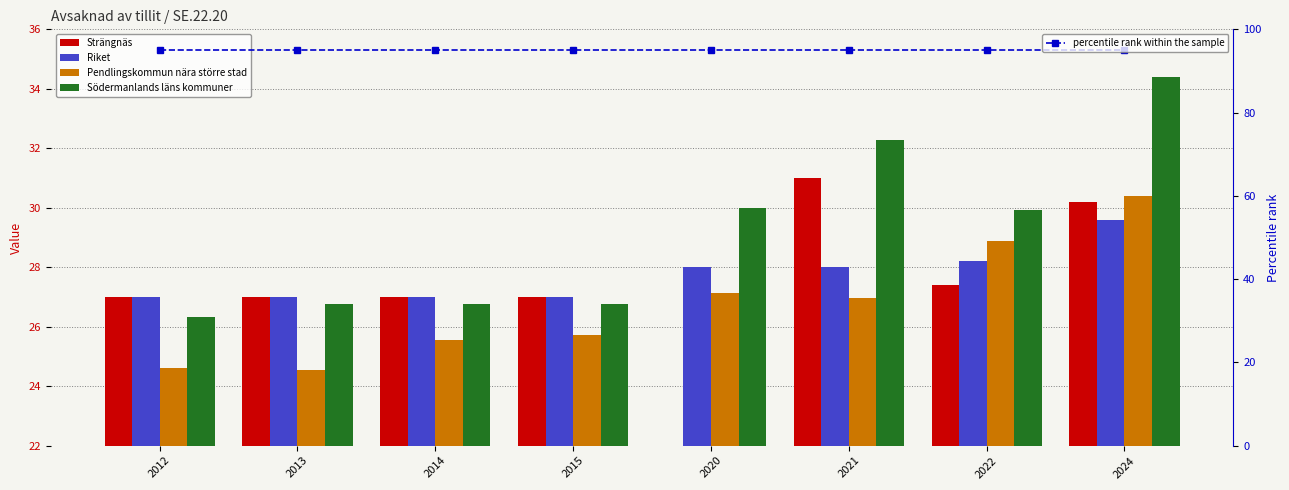

Rank the series at 2012 from highest to lowest value.

percentile rank within the sample, Strängnäs, Riket, Södermanlands läns kommuner, Pendlingskommun nära större stad